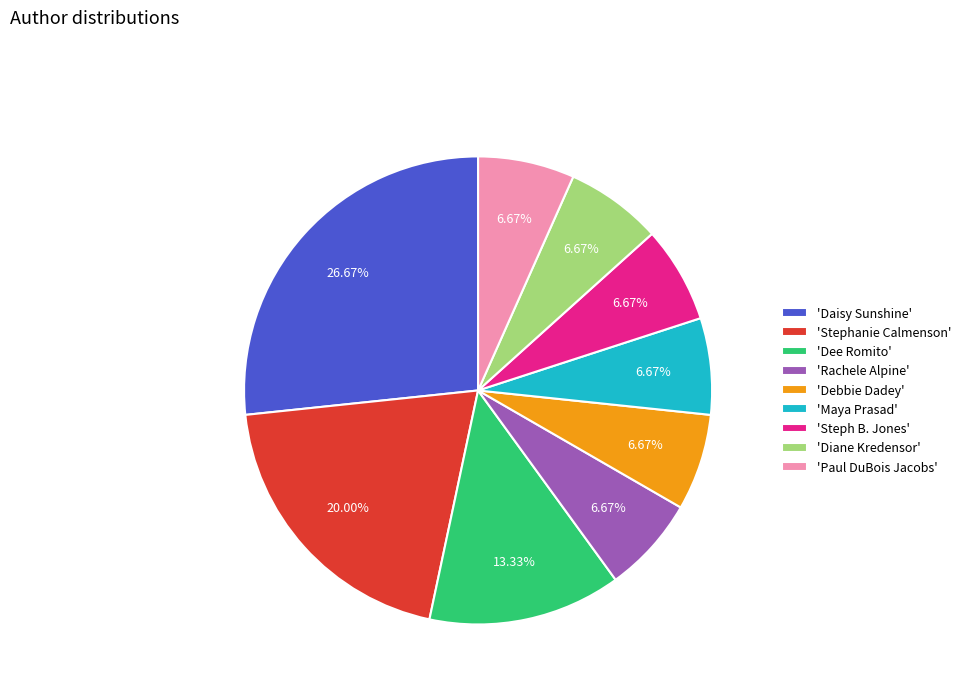

Between 'Dee Romito' and 'Rachele Alpine', which is larger?

'Dee Romito'